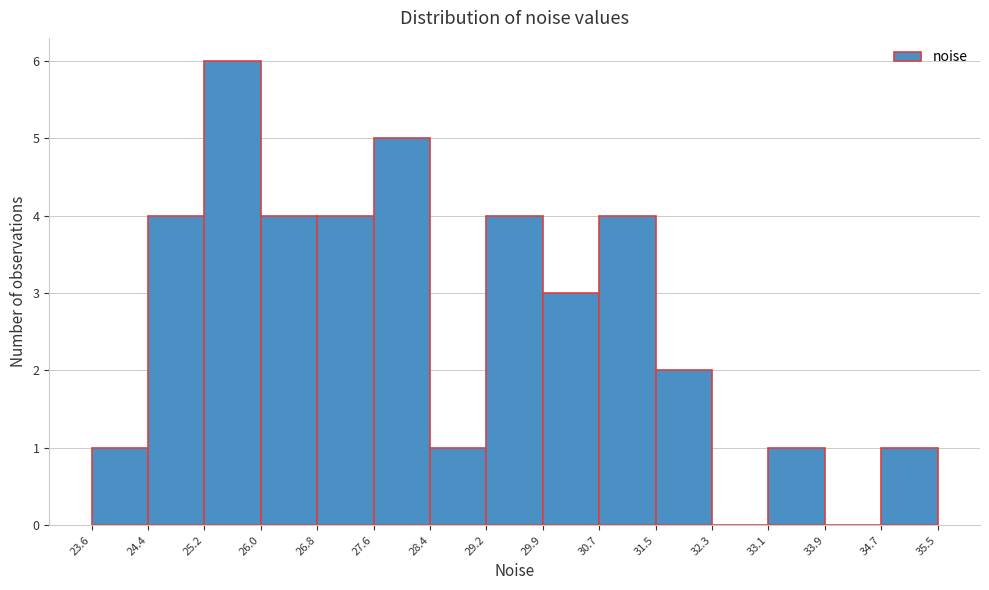

Which range on the x-axis has the tallest bar?

25.2 to 26.0